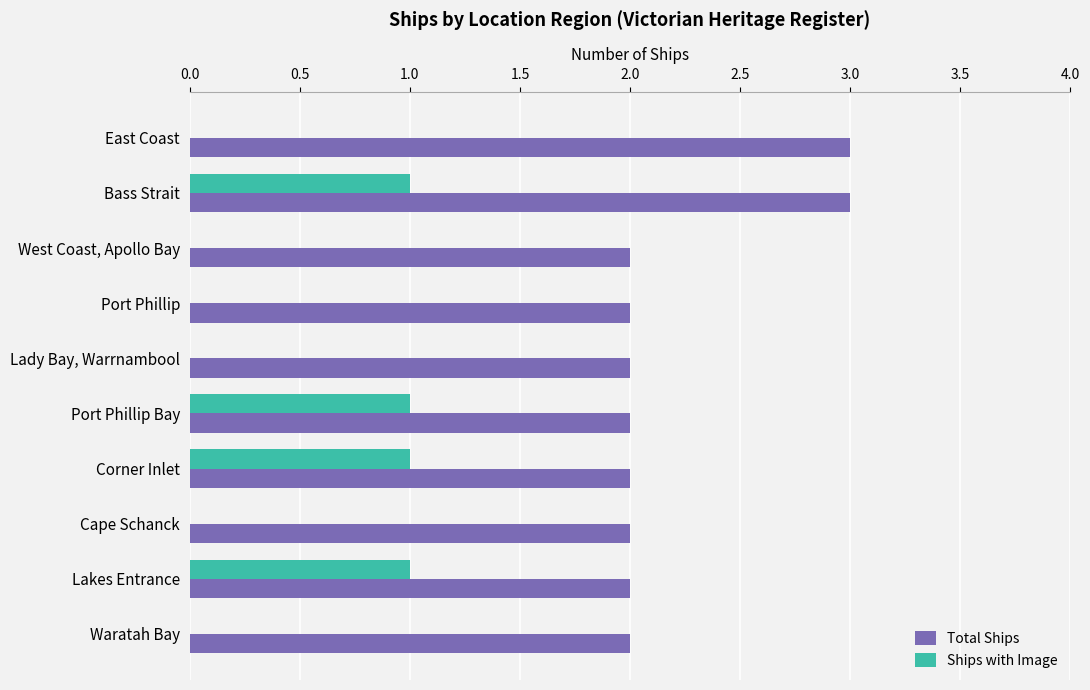

Which series changed the most between East Coast and Cape Schanck?

Total Ships